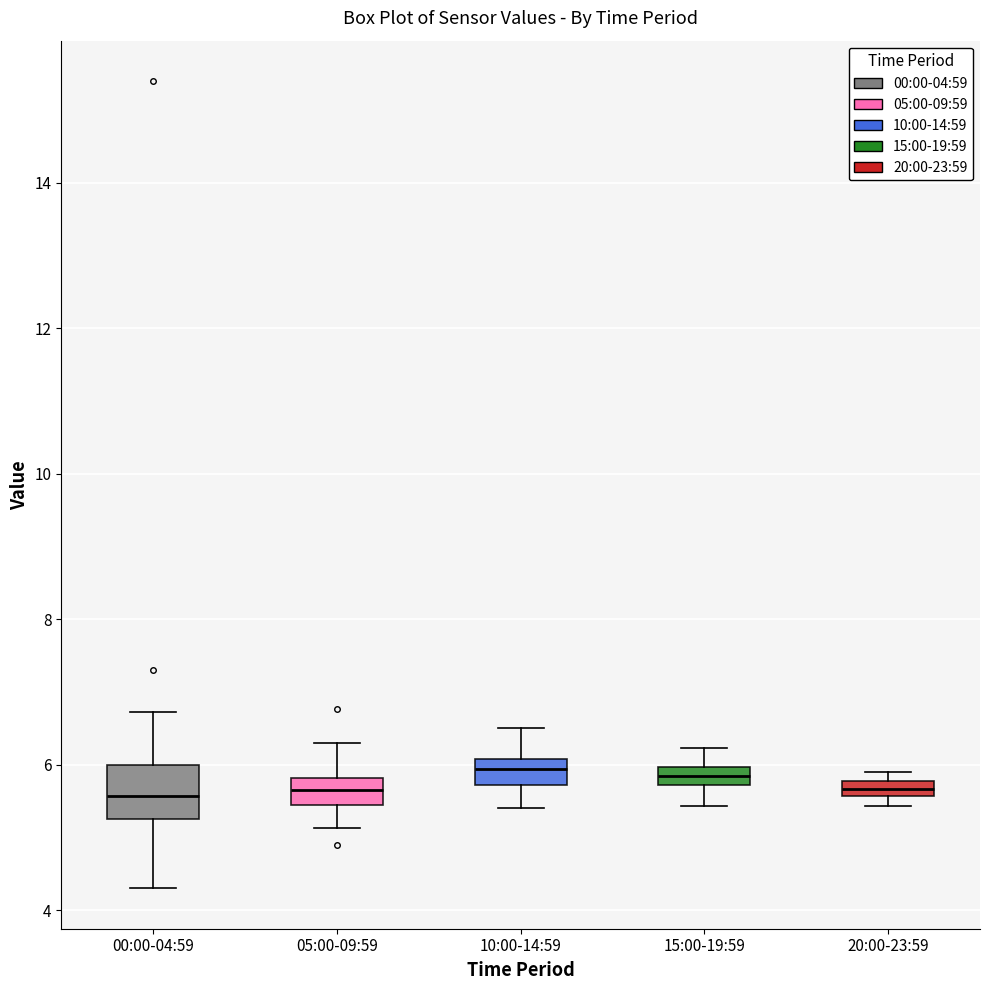

Where does the upper whisker of the box for 15:00-19:59 end on the y-axis? The values are not printed on the chart, so give them approximately, as read against the axis.

6.2